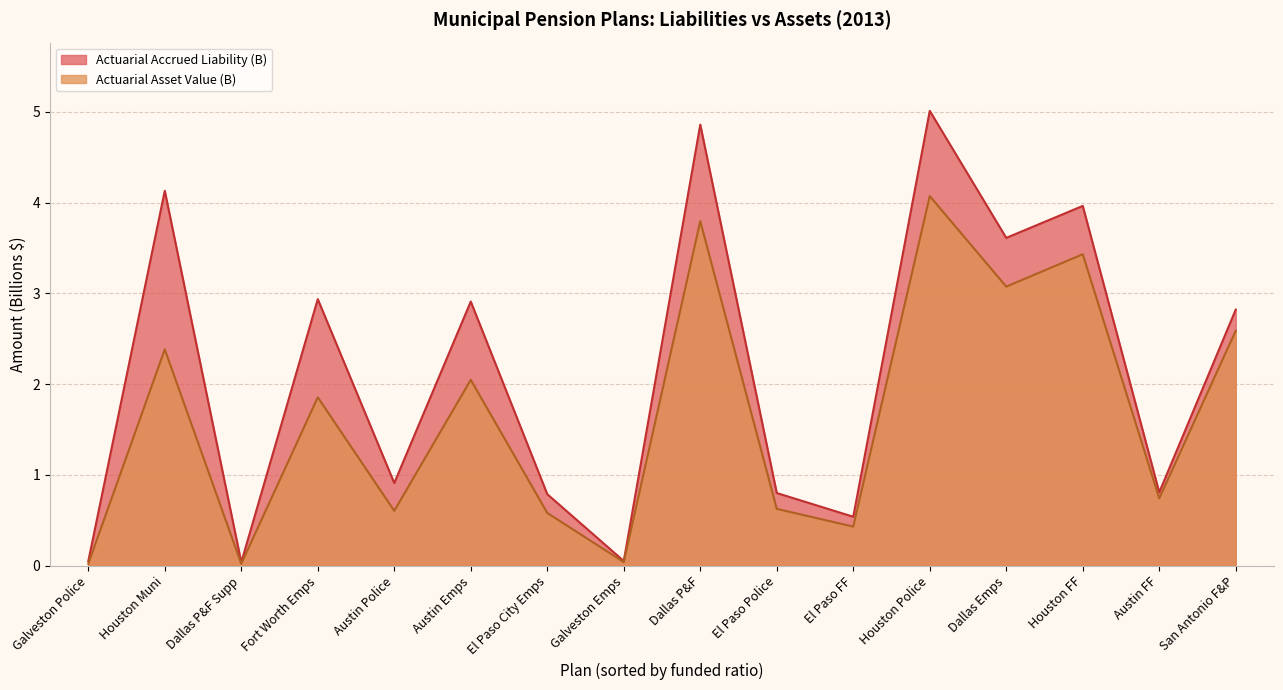

Is the value of Actuarial Accrued Liability (B) at Fort Worth Emps greater than the value of Actuarial Asset Value (B) at Houston FF?

No